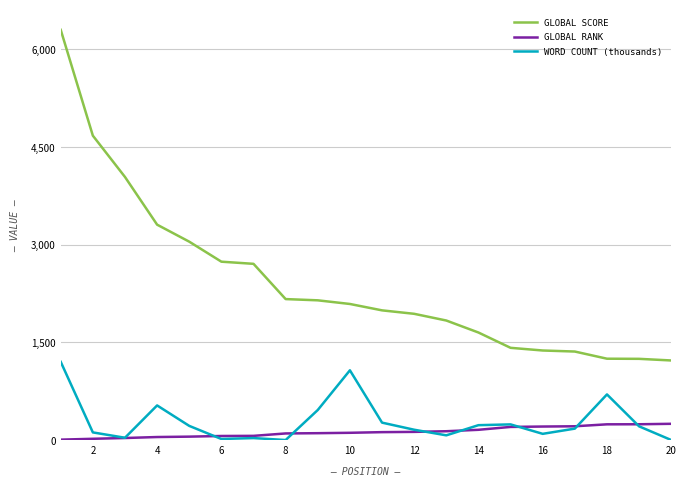

How many lines are shown in the chart?

3